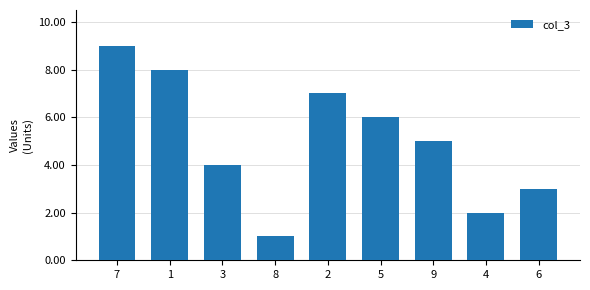

At which label is the value closest to 5?

9